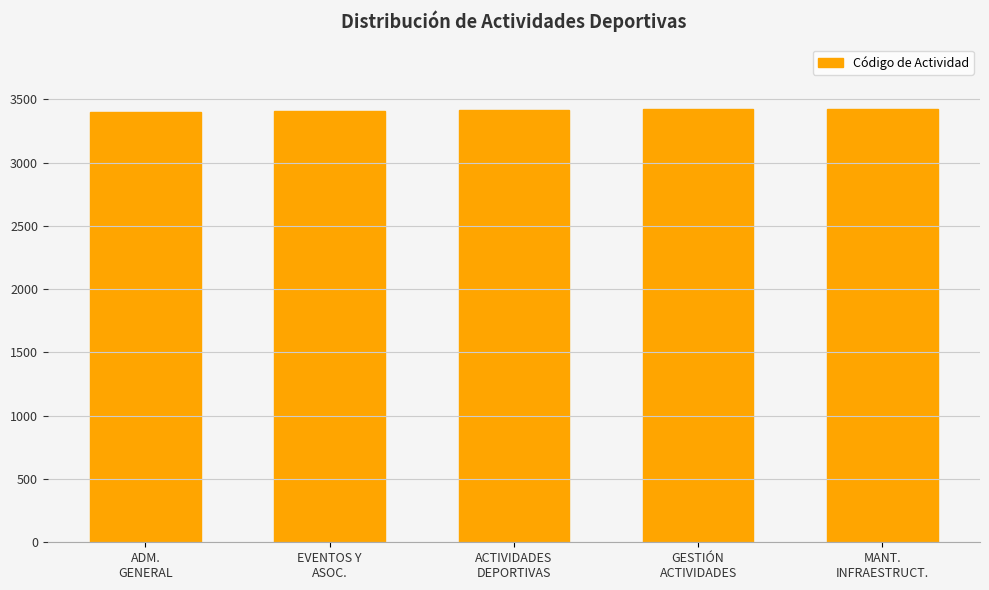

What is the value of the 2nd bar from the left?

3412